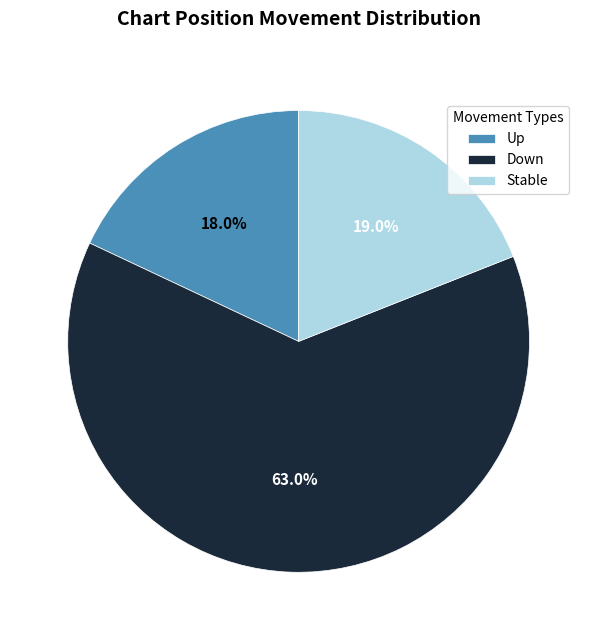

What is the total percentage of Up and Down?

81.0%